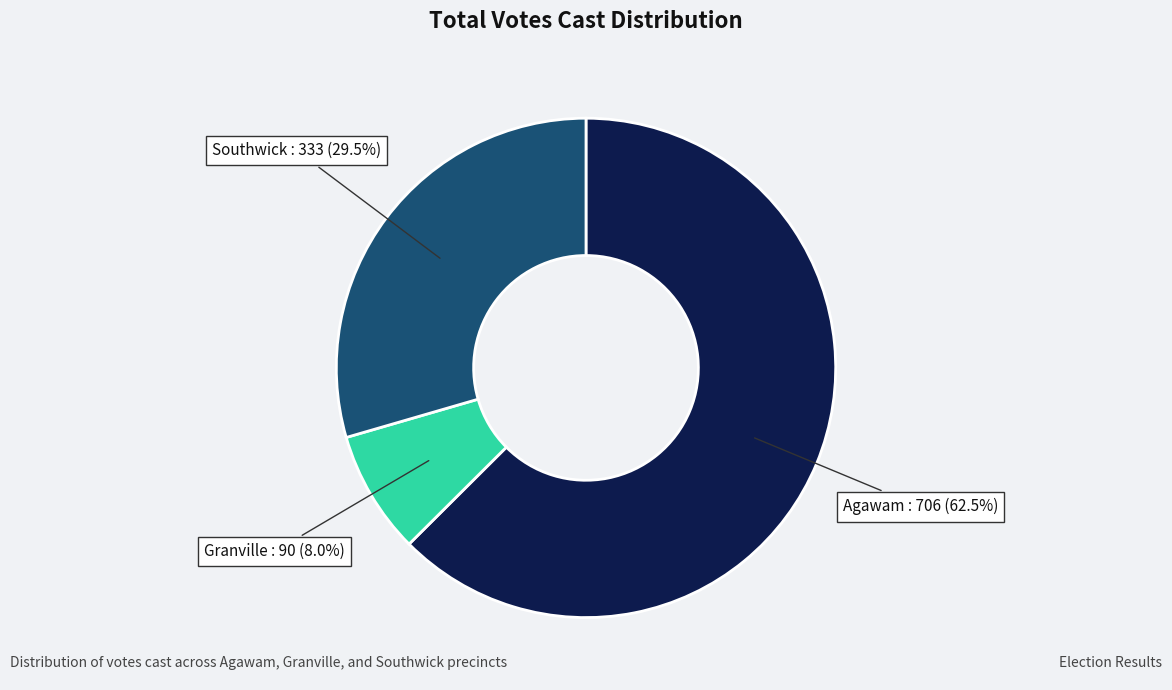

Does any single category account for the majority?

Yes